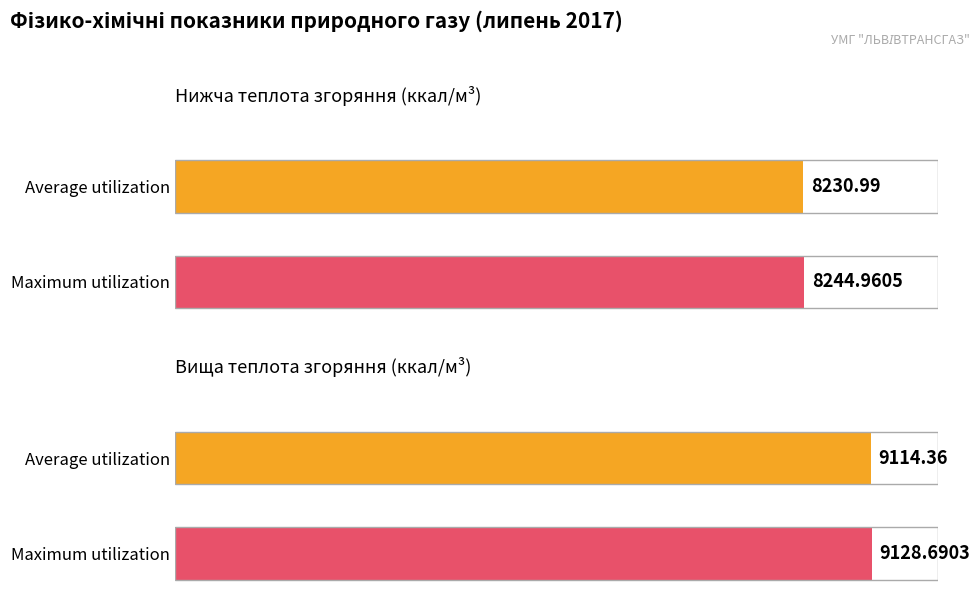

Does the chart contain stacked bars?

No